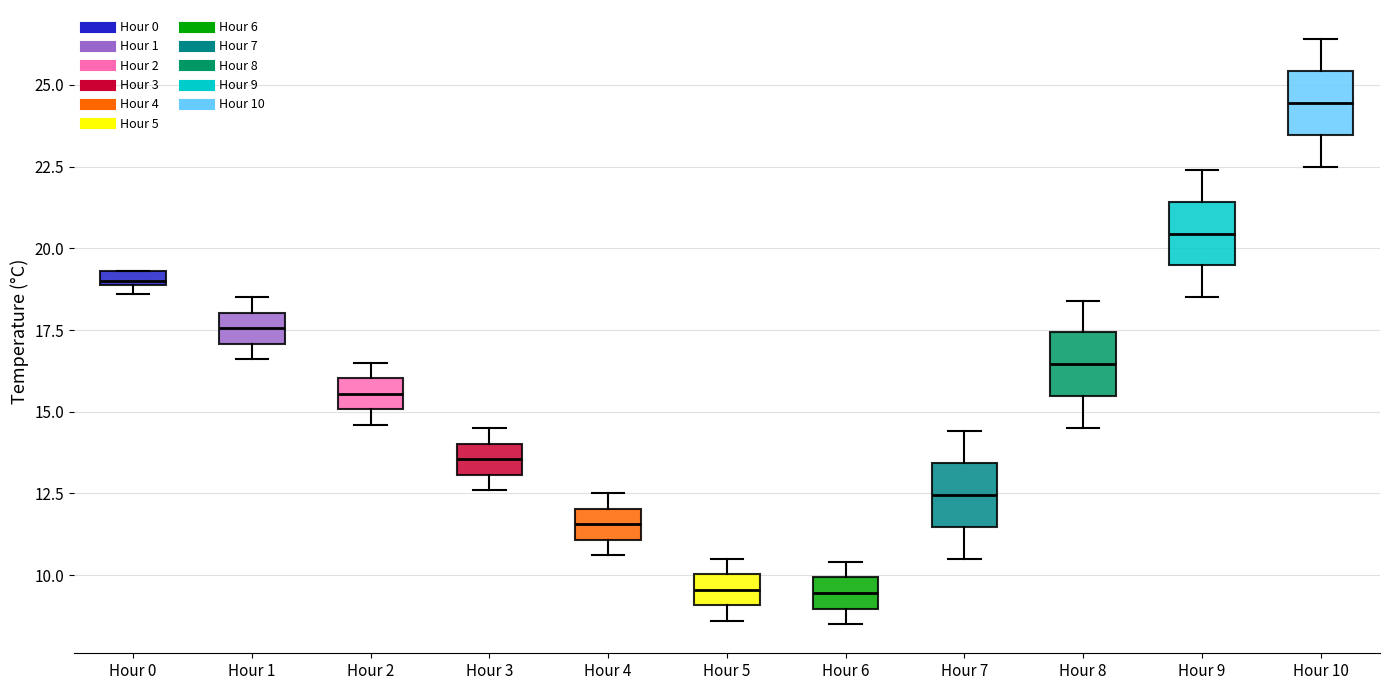

Where is the upper edge of the box for Hour 8 on the y-axis? The values are not printed on the chart, so give them approximately, as read against the axis.

17.5